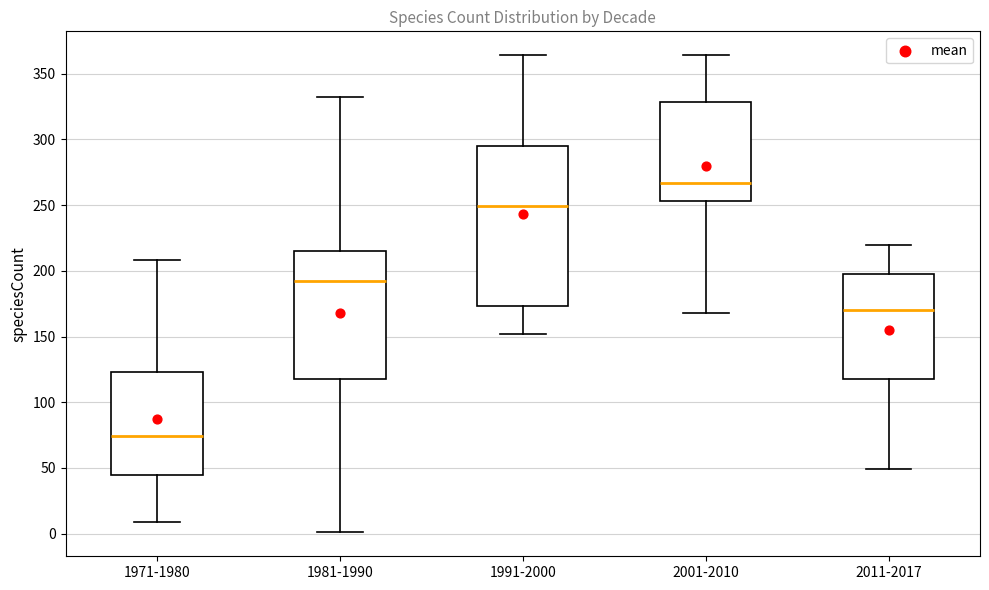

Reading left to right, transcribe this box plot: for each box, give where its median line is, the range the box spans, and where its two whiskers end, as read against the y-axis. The values are not printed on the chart, so give them approximately, as read against the axis.

1971-1980: median 75, box 45 to 125, whiskers 10 to 210
1981-1990: median 195, box 120 to 215, whiskers 0 to 330
1991-2000: median 250, box 175 to 295, whiskers 150 to 365
2001-2010: median 265, box 255 to 330, whiskers 170 to 365
2011-2017: median 170, box 120 to 200, whiskers 50 to 220